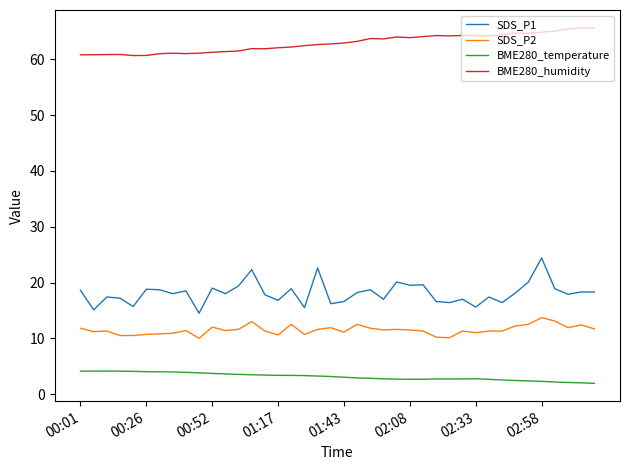

Which series has the largest range (max minus min)?

SDS_P1